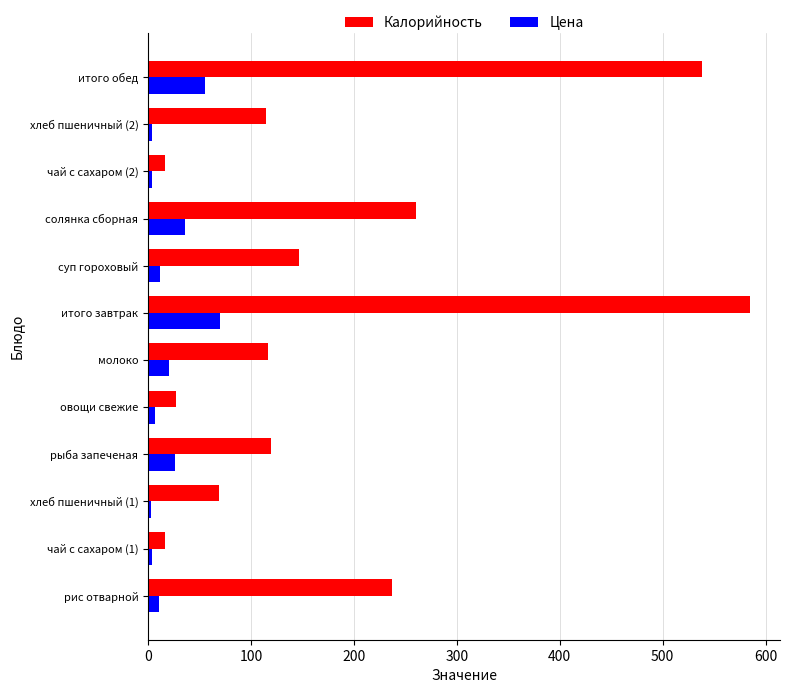

Which series has the largest range (max minus min)?

Калорийность